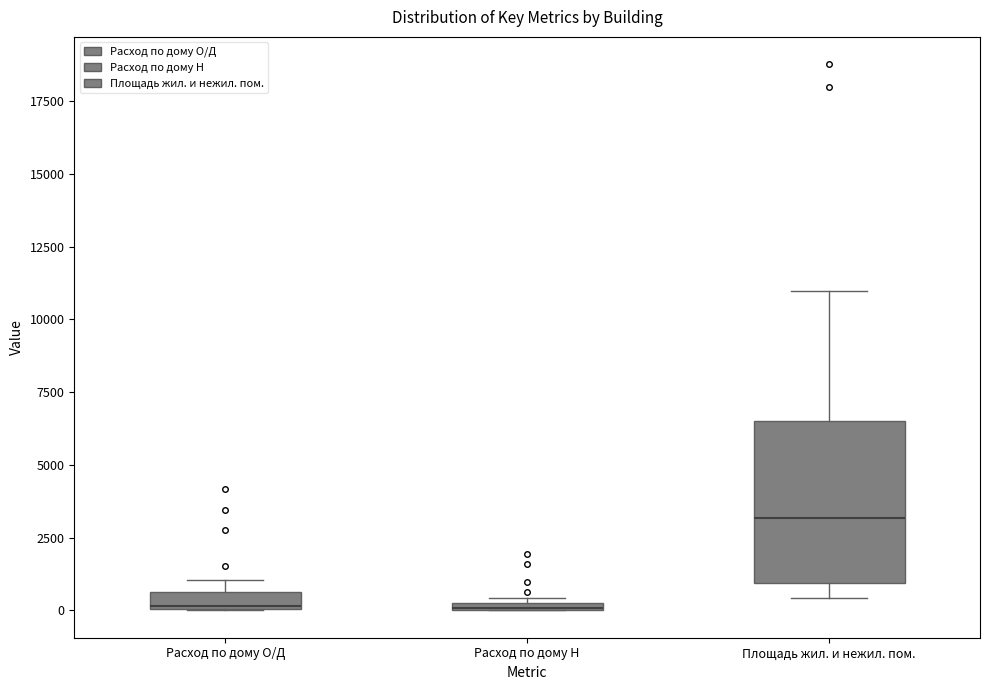

Comparing the boxes themselves (not the whiskers), which one is the tallest?

Площадь жил. и нежил. пом.